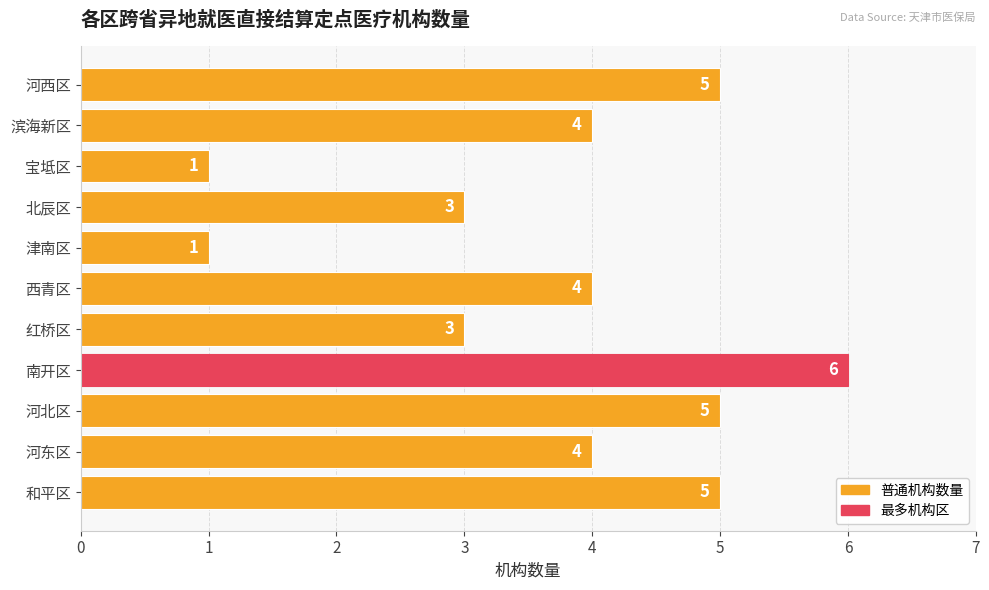

Does the chart contain any negative values?

No